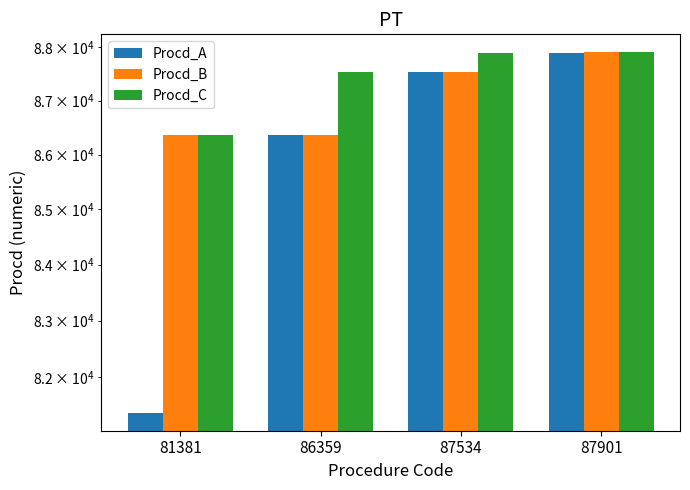

Which category has the lowest value in the Procd_B series?

81381